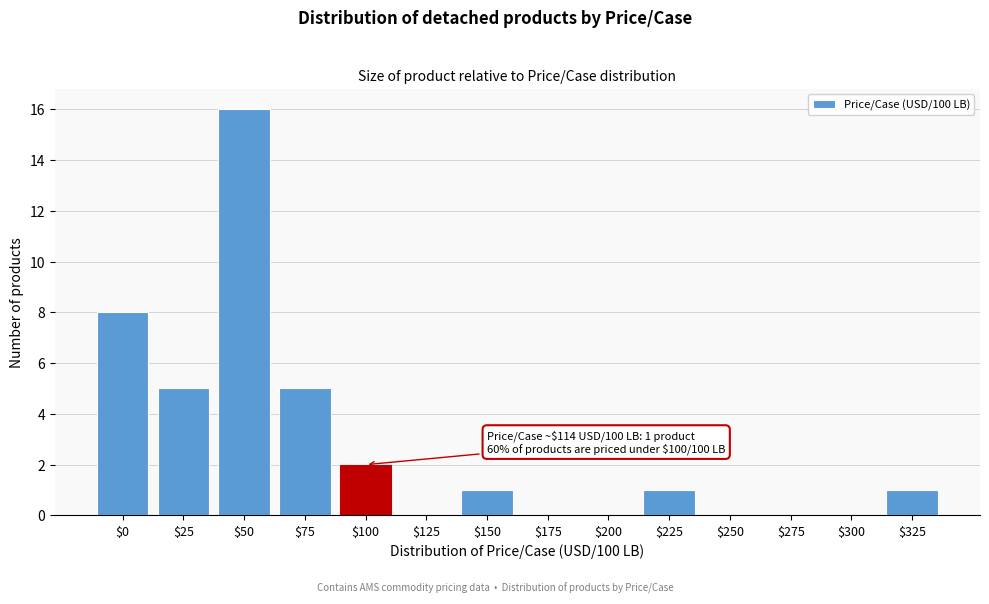

The value at $225 is 1. True or false?

True